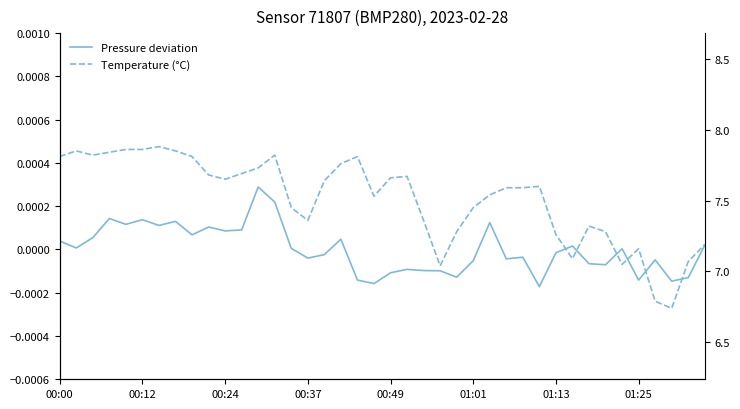

Is it true that Pressure deviation equals -0.0 at 32?

True